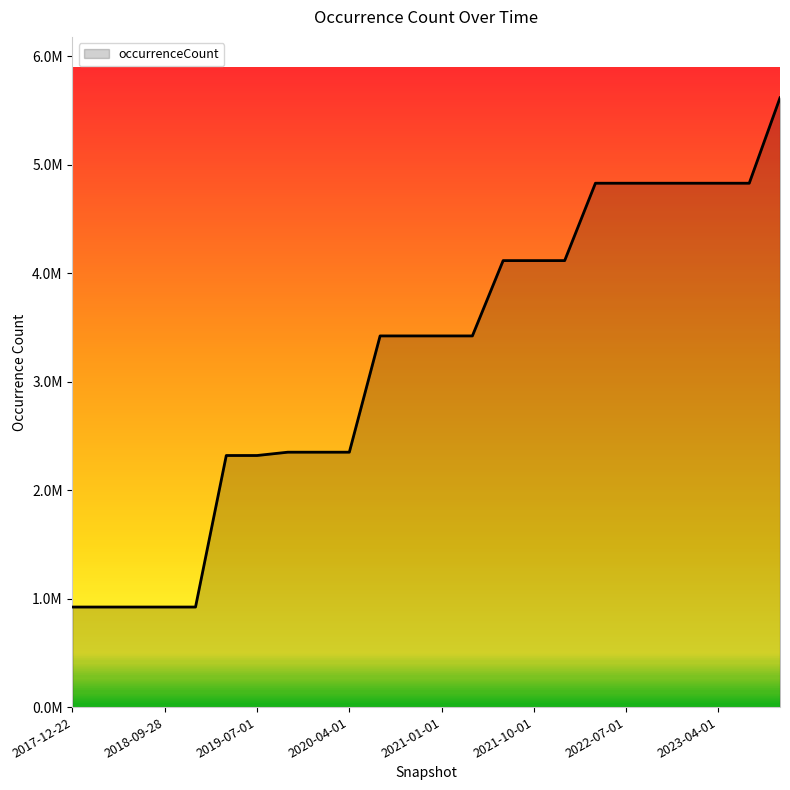

What is the sum of all values?

76926026